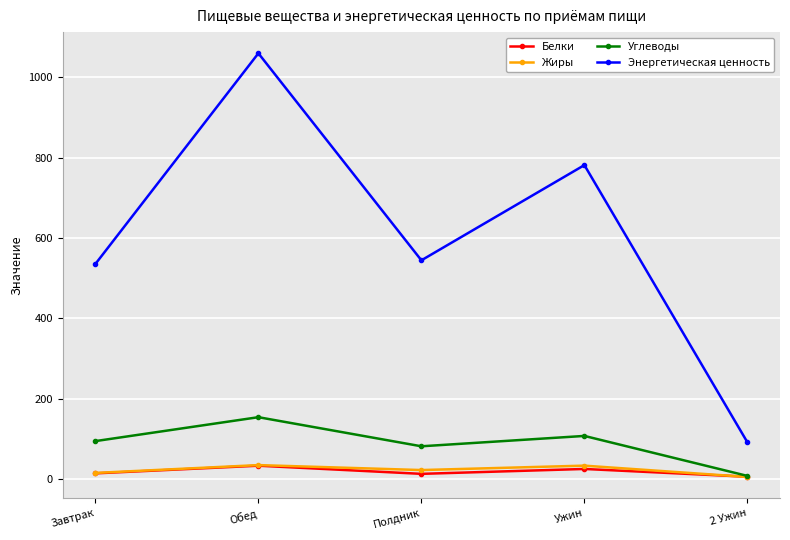

How many interior local peaks does the Белки series have?

2